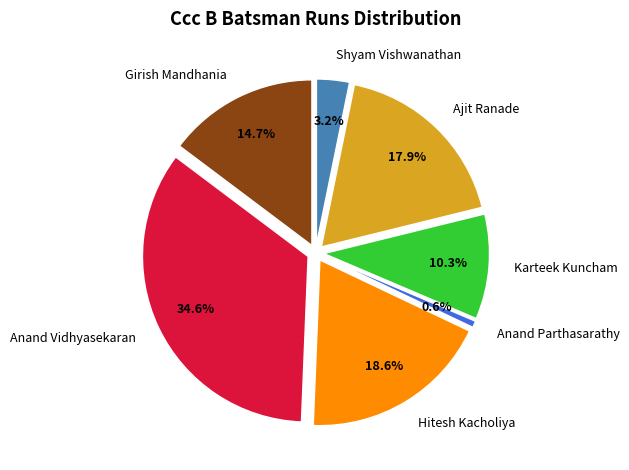

Is it true that Preetham Reddy is 9% of the pie?

False